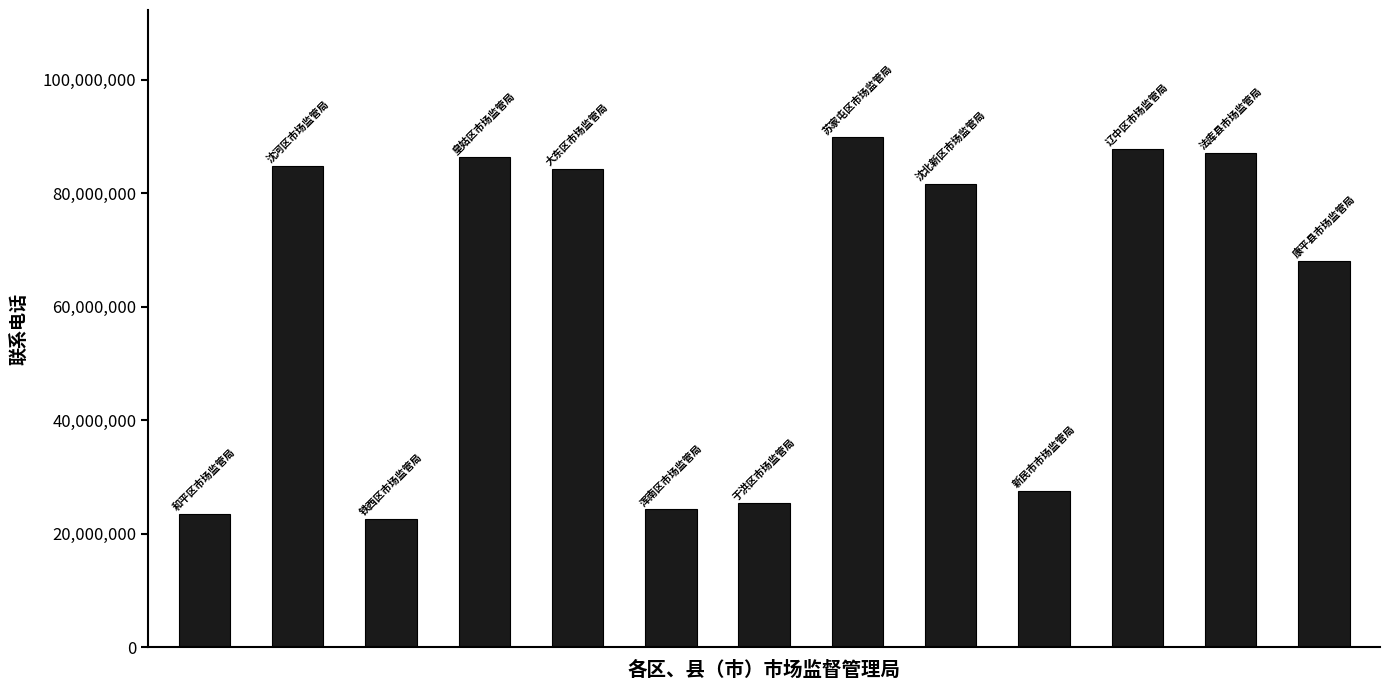

What is the greatest value displayed?

89810362